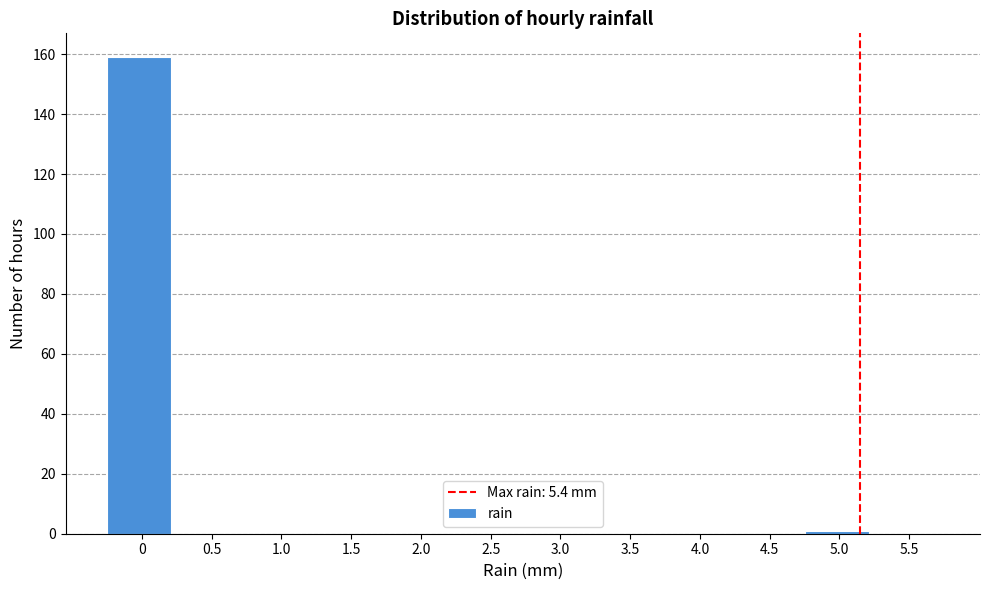

Reading right to left, transcribe all the data shown in this chart.

5.5=0	5.0=1	4.5=0	4.0=0	3.5=0	3.0=0	2.5=0	2.0=0	1.5=0	1.0=0	0.5=0	0=159